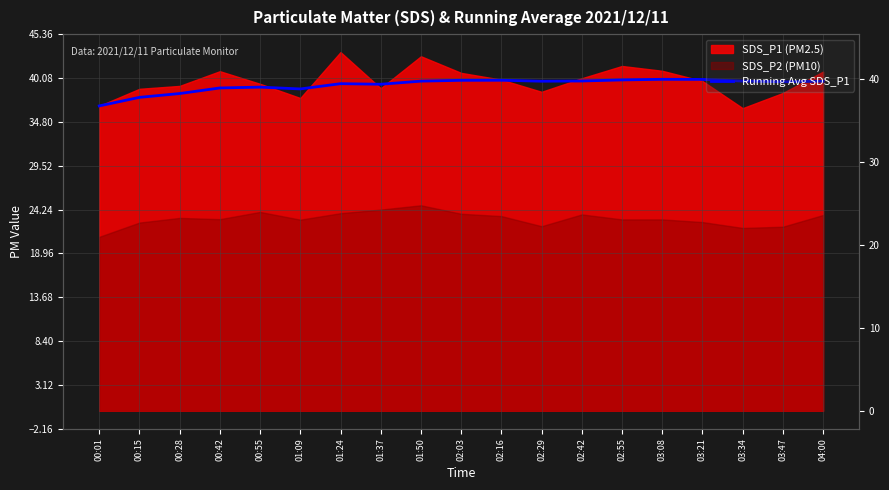

Approximately how many times larger is the value at 00:42 compared to 00:15?

1.0